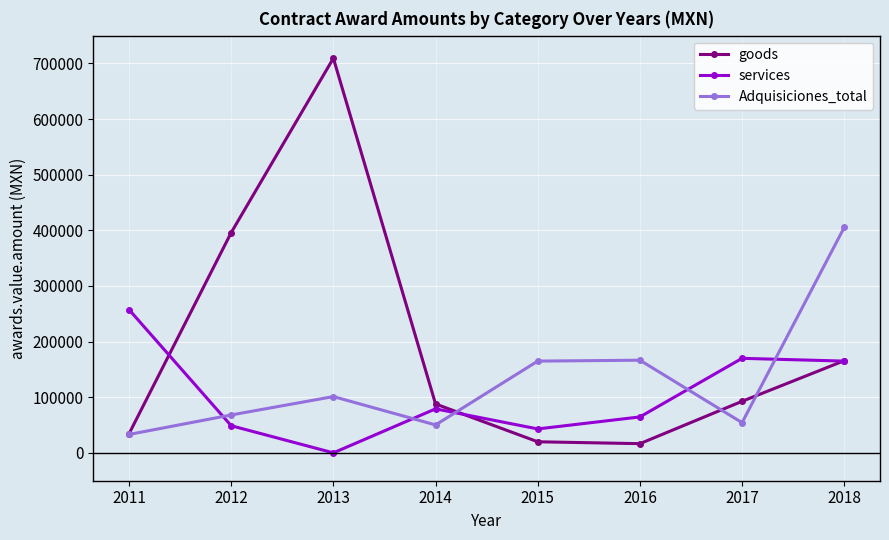

At which category does the chart reach its peak across all series?

2013